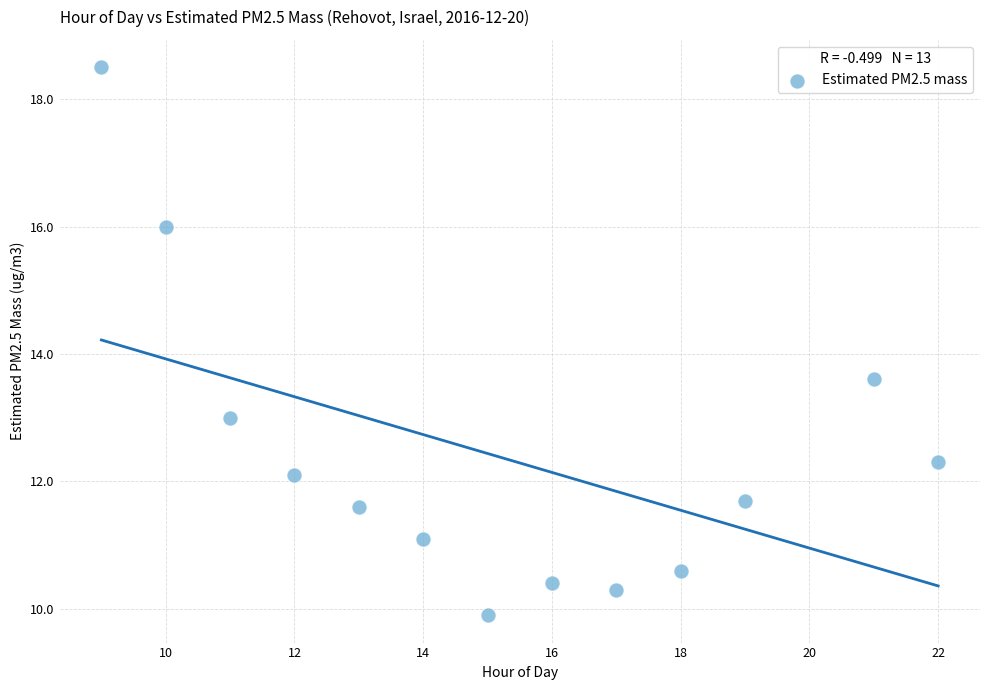

What Y value in the scatter plot is closest to 14?

13.6